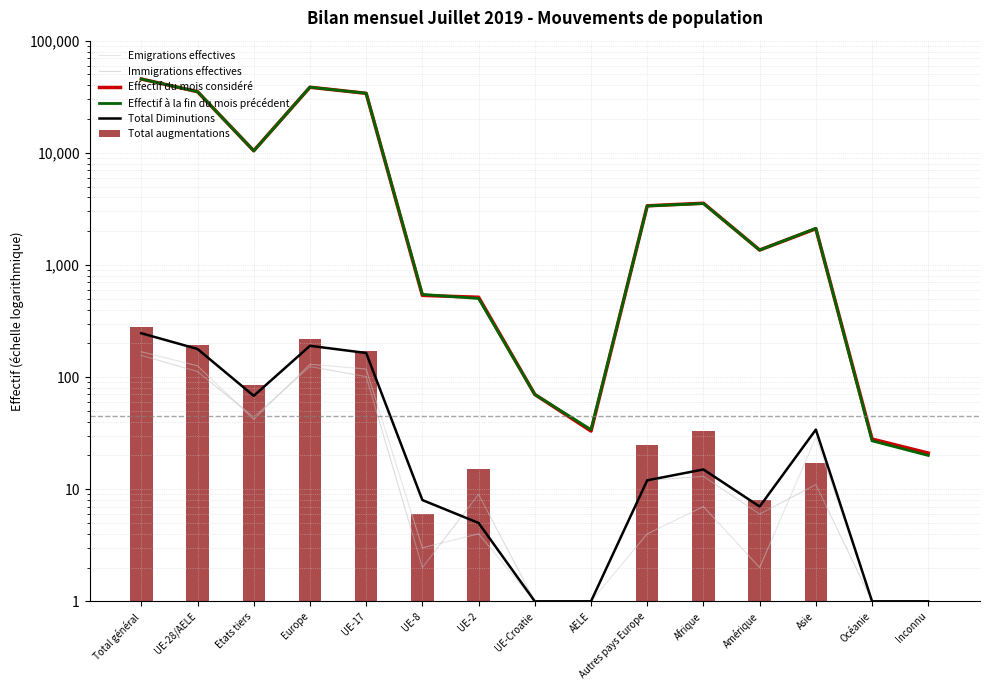

The Immigrations effectives series shows 11 at Amérique. True or false?

False